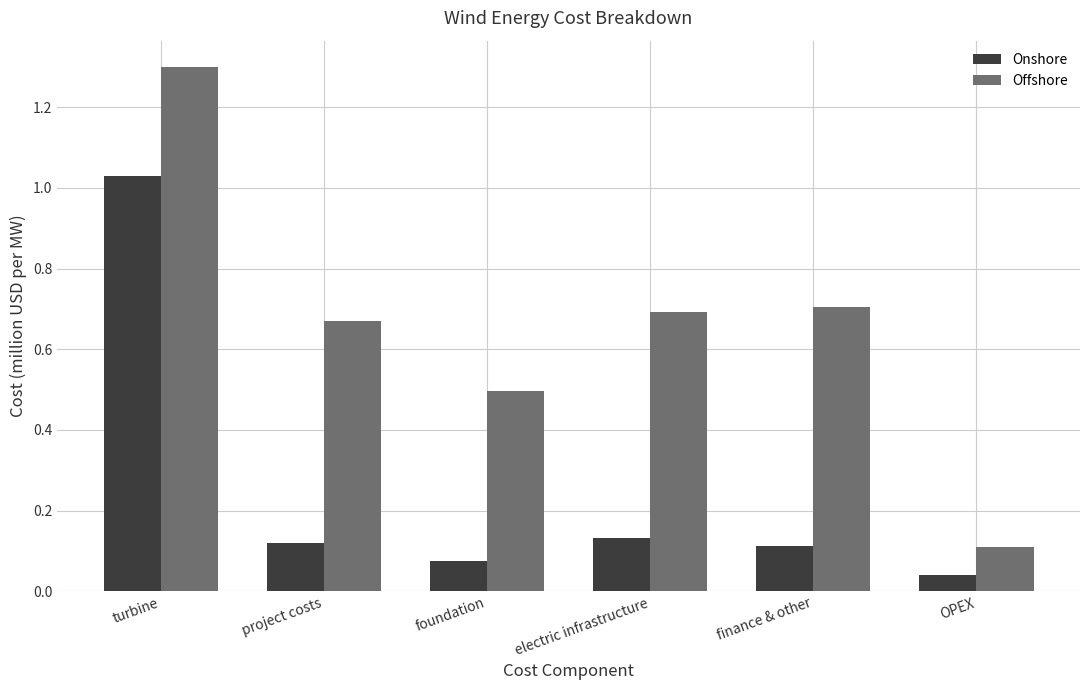

How many groups of bars are there?

6